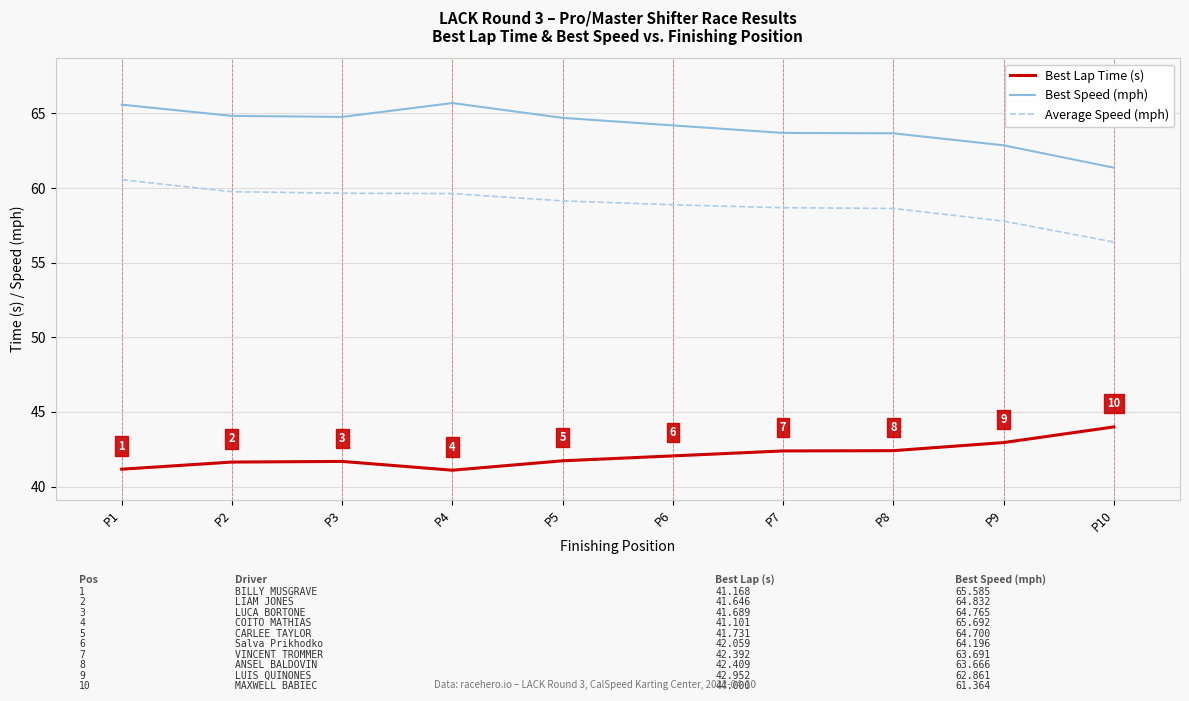

True or false: Best Speed (mph) and Average Speed (mph) intersect in this chart.

False